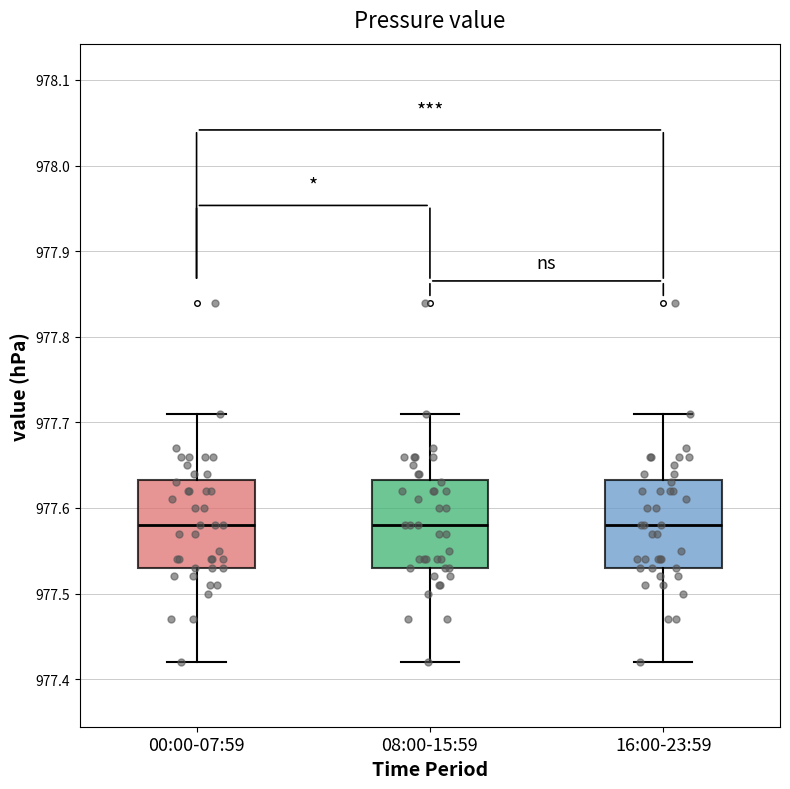

Where does the upper whisker of the box for 08:00-15:59 end on the y-axis? The values are not printed on the chart, so give them approximately, as read against the axis.

977.71